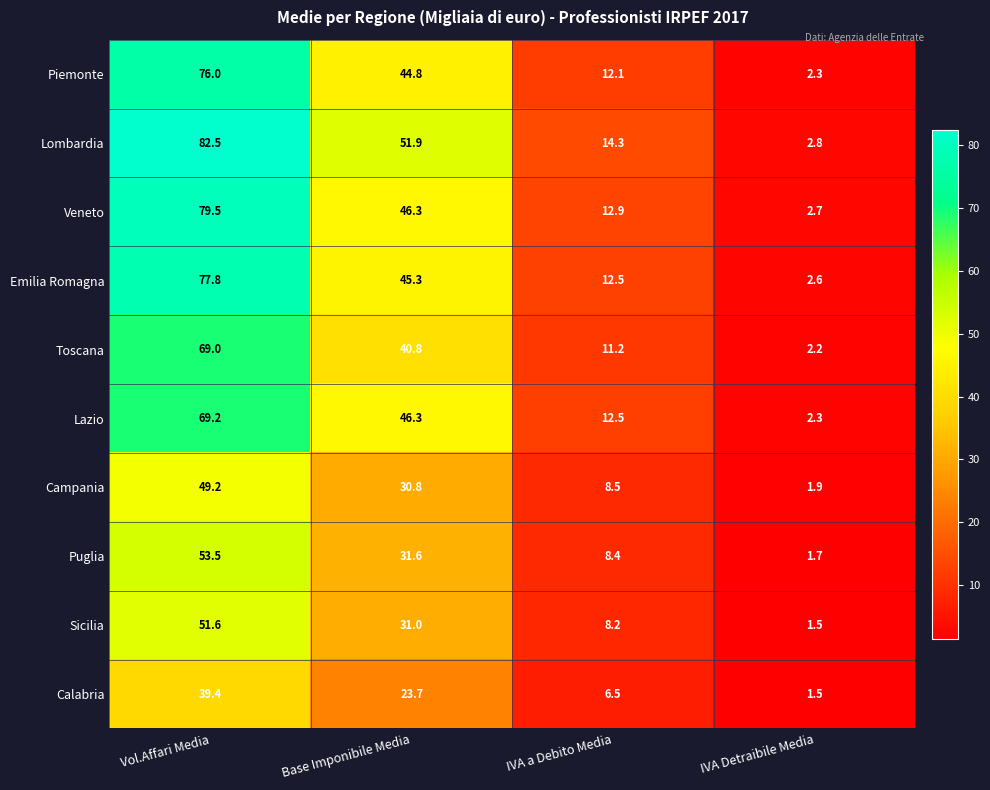

How many values in the Emilia Romagna series exceed 45?

2